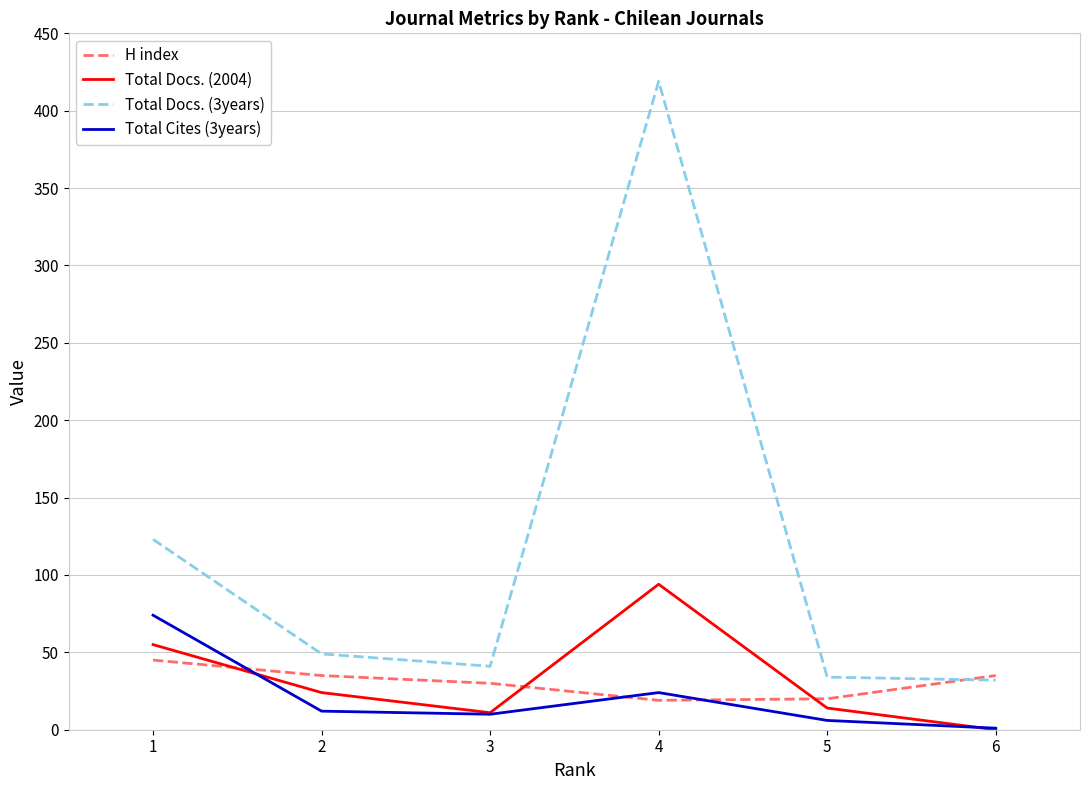

How many interior local valleys does the H index series have?

1